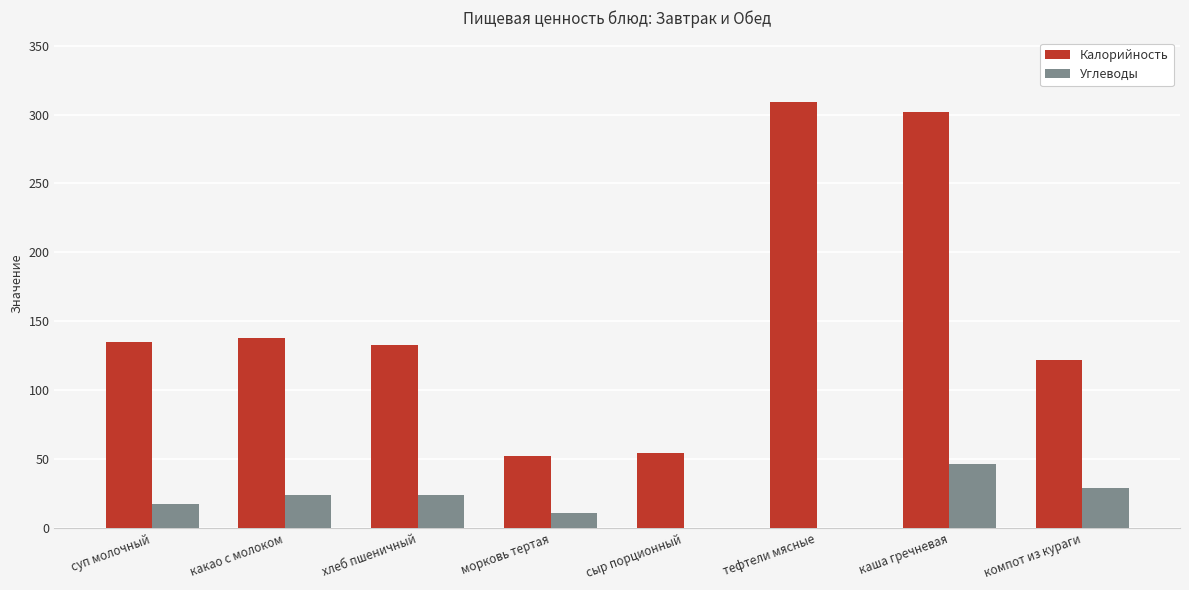

At which category is the sum across all series the highest?

каша гречневая